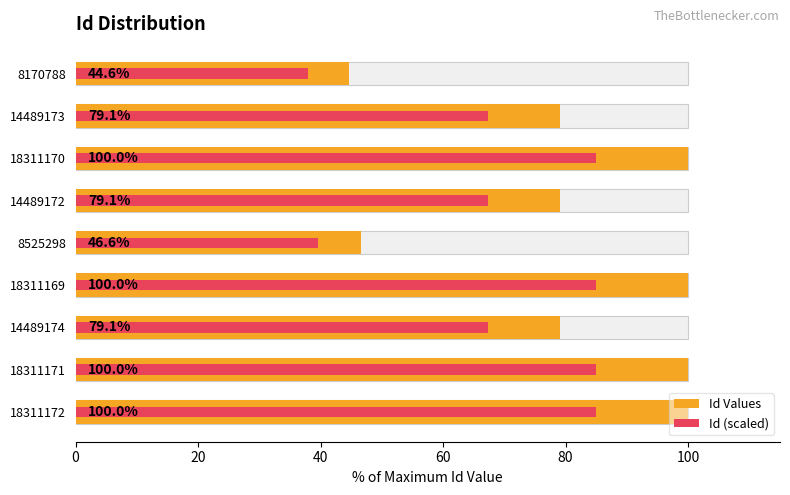

True or false: Id Values has a value of 21.3 at 18311170.

False